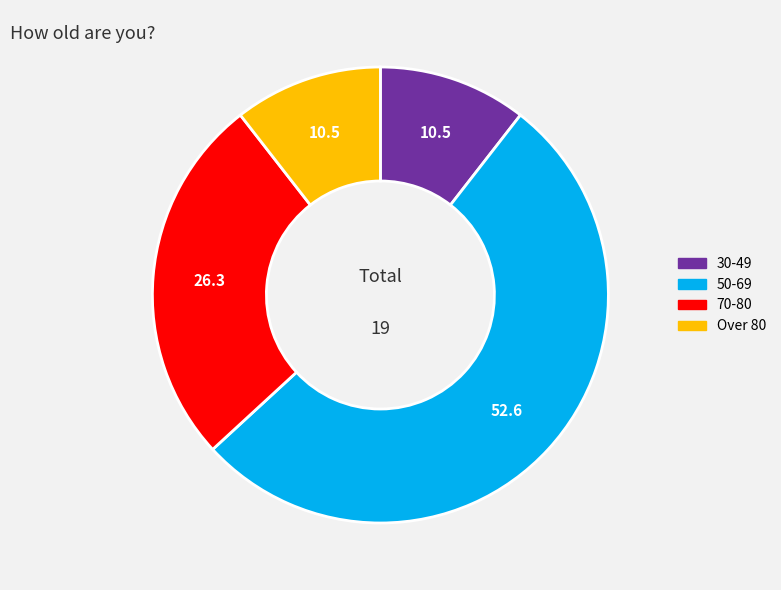

Does any single category account for the majority?

Yes